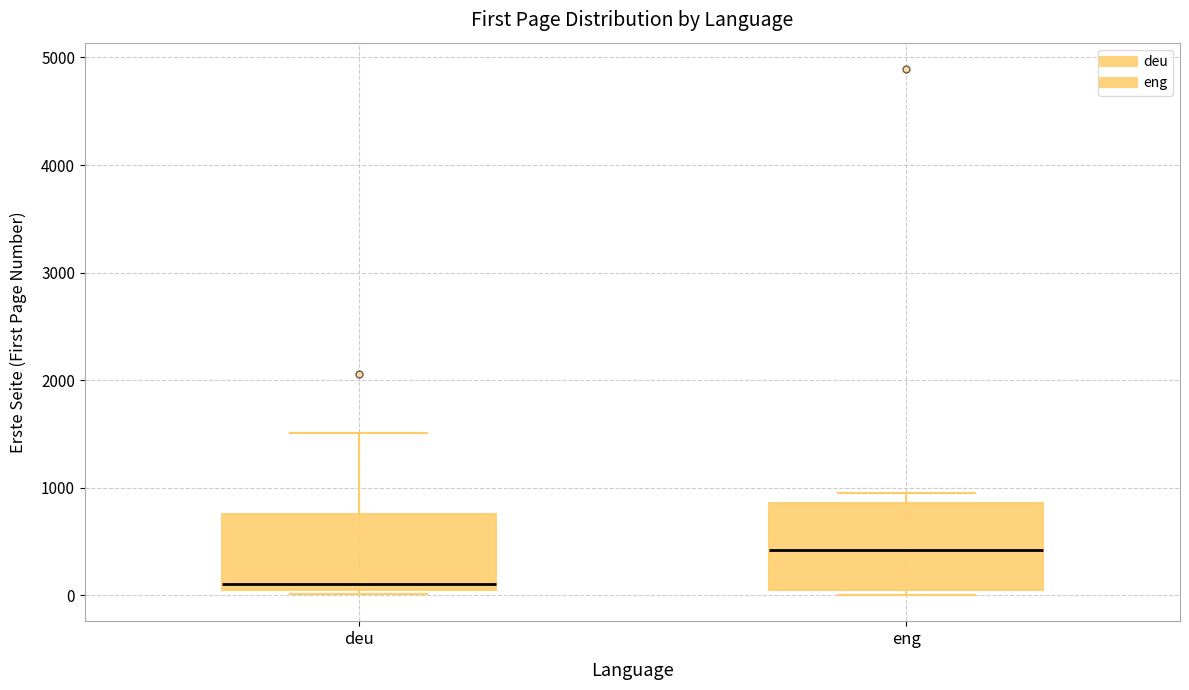

Reading left to right, read every box against the y-axis: the position of its median line, the range the box covers, and the ends of its whiskers. The values are not printed on the chart, so give them approximately, as read against the axis.

deu: median 100, box 0 to 800, whiskers 0 (just below the box's lower edge) to 1500
eng: median 400, box 100 to 900, whiskers 0 to 900 (just above the box's upper edge)